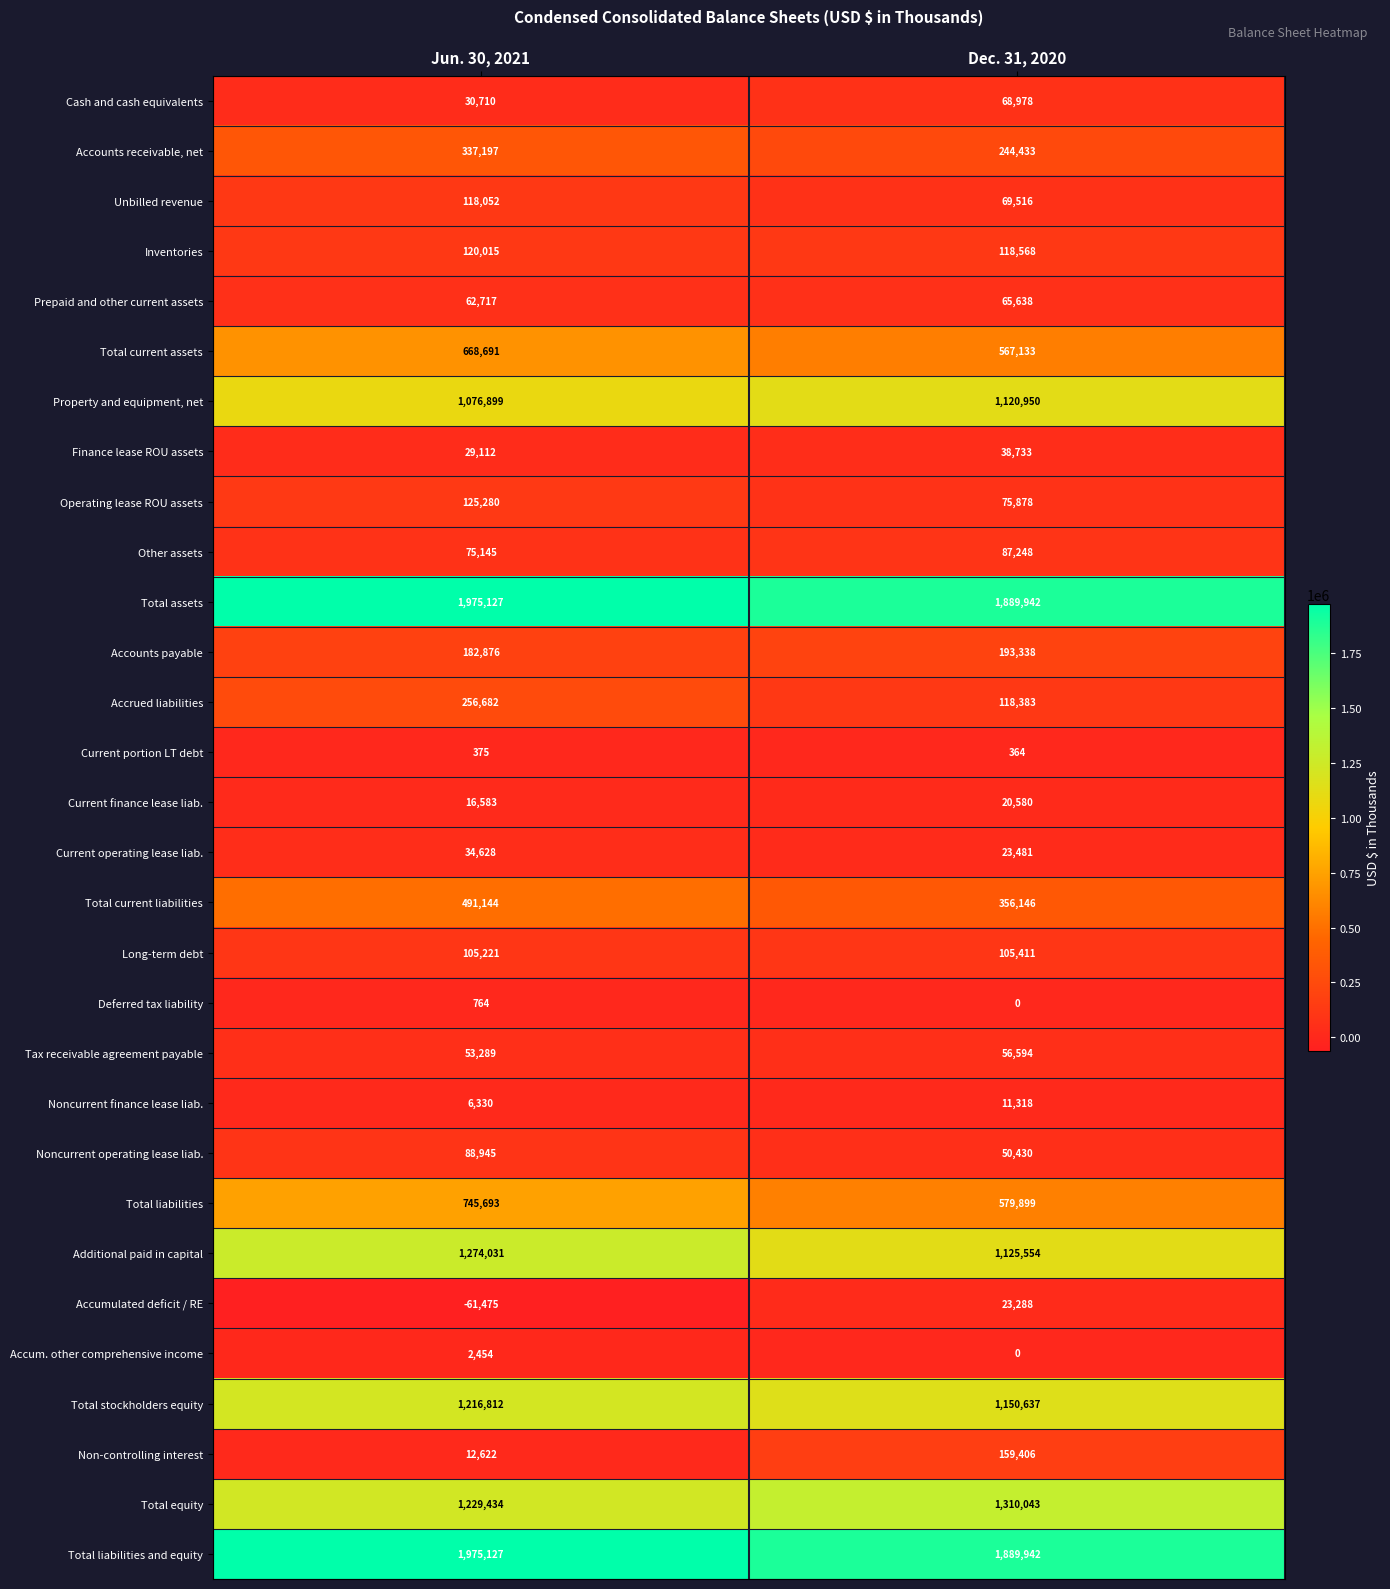

What is the sum of all Non-controlling interest values?

172028